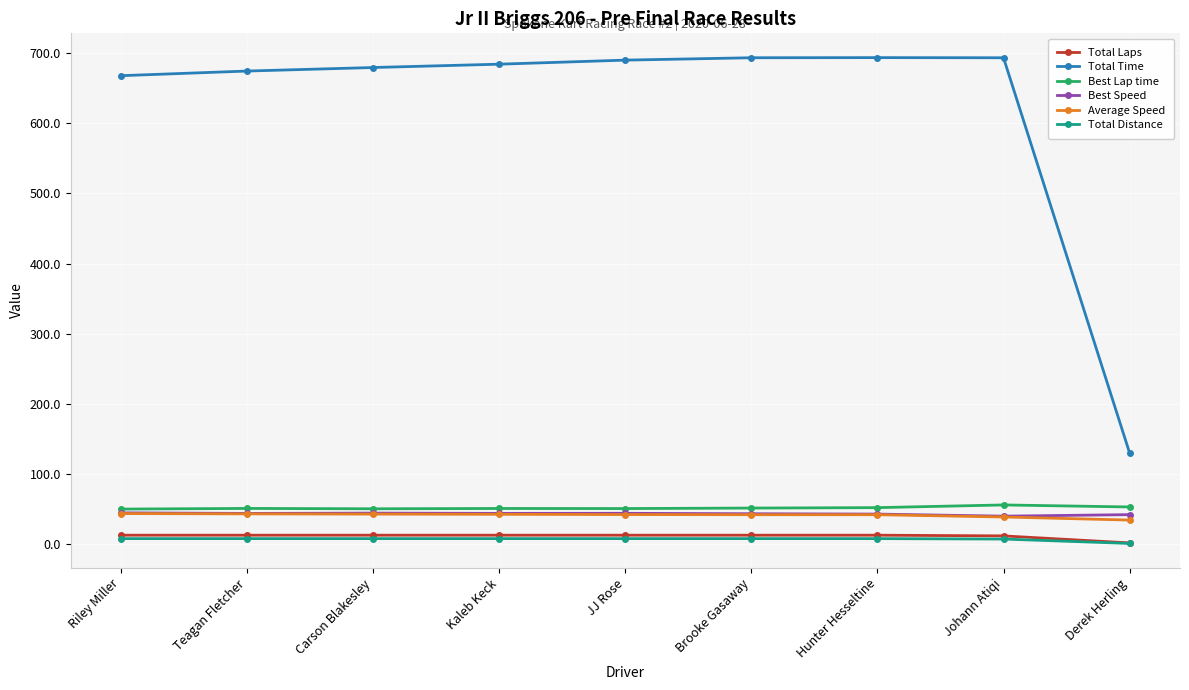

True or false: Total Laps and Average Speed cross at least once.

False